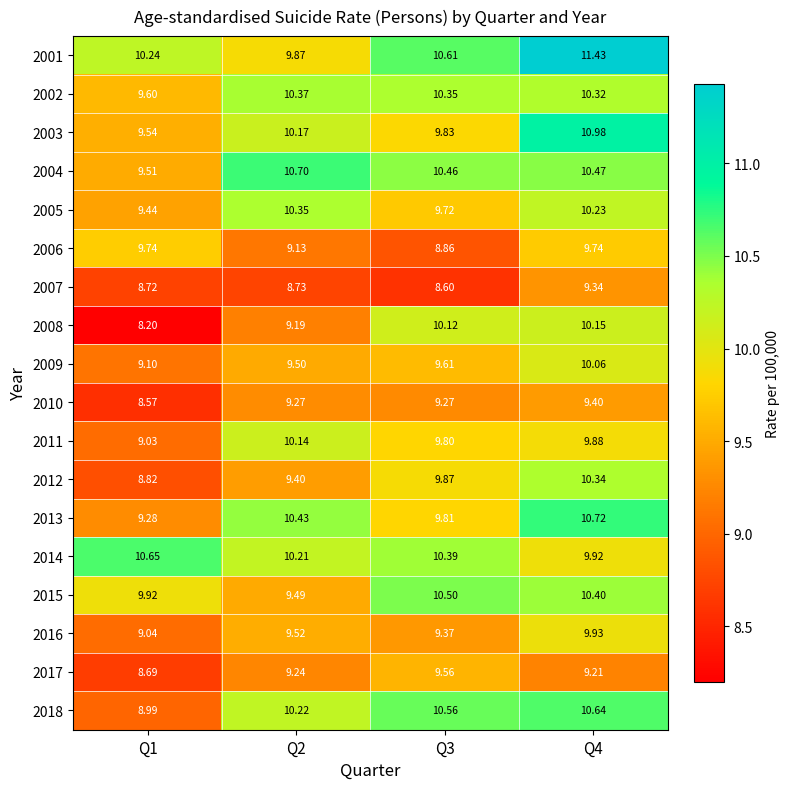

Is the value of 2003 at Q3 greater than the value of 2015 at Q1?

No